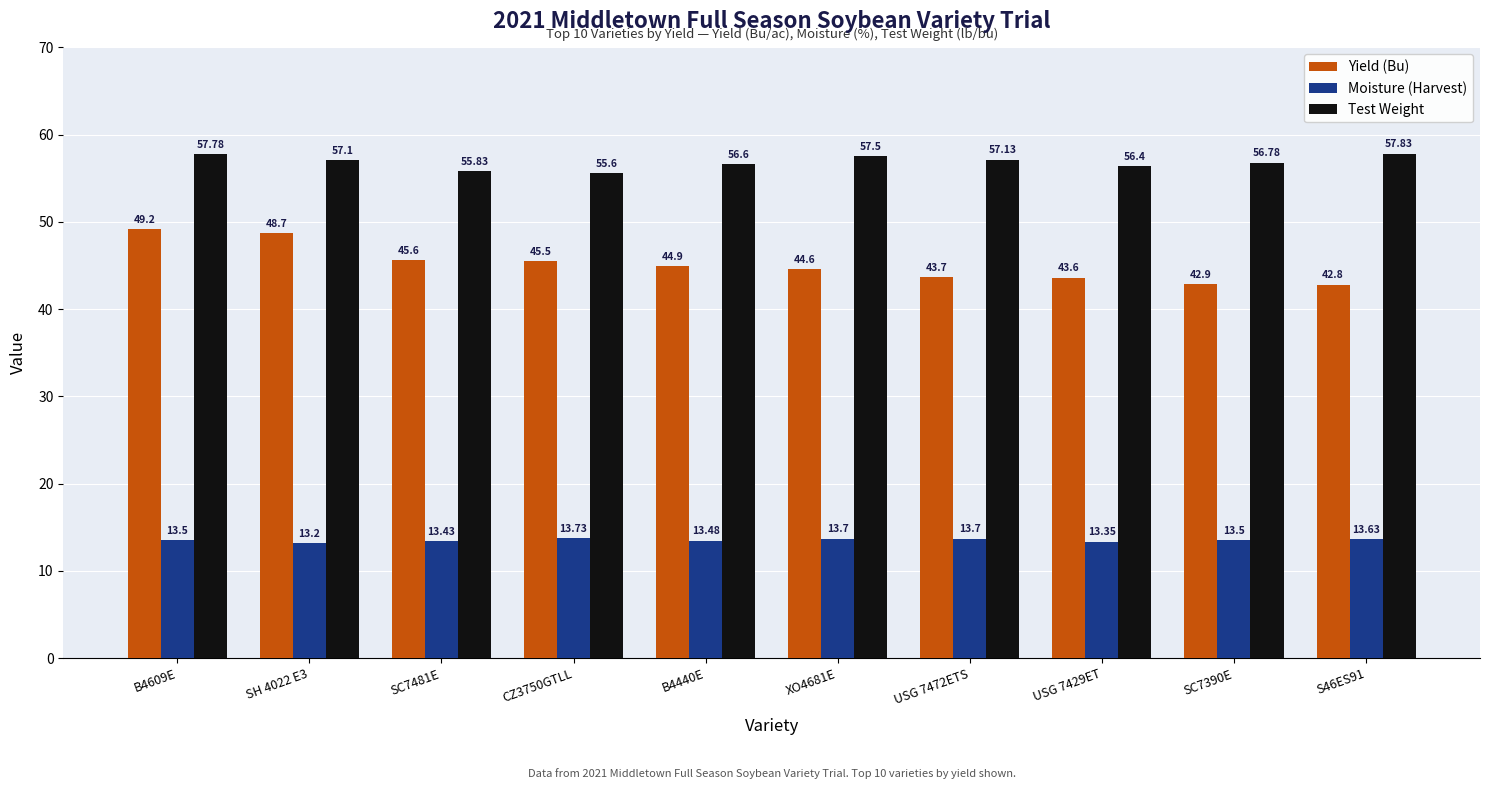

What position from the right is S46ES91?

1